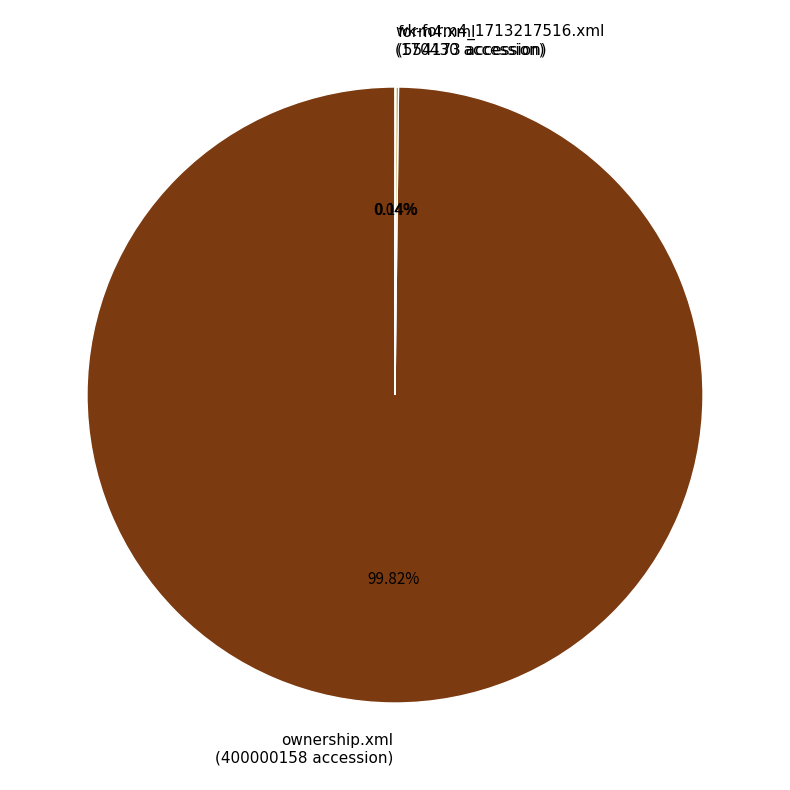

Which slice is the largest?

ownership.xml (400000158 accession)